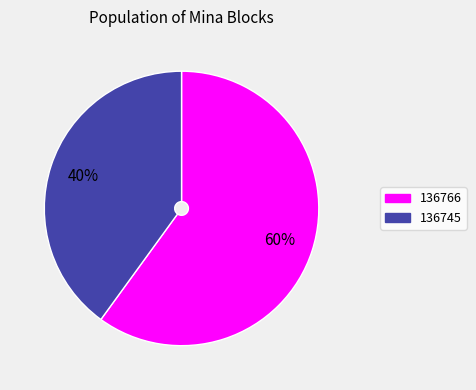

The 136766 slice represents 50% of the pie. True or false?

False